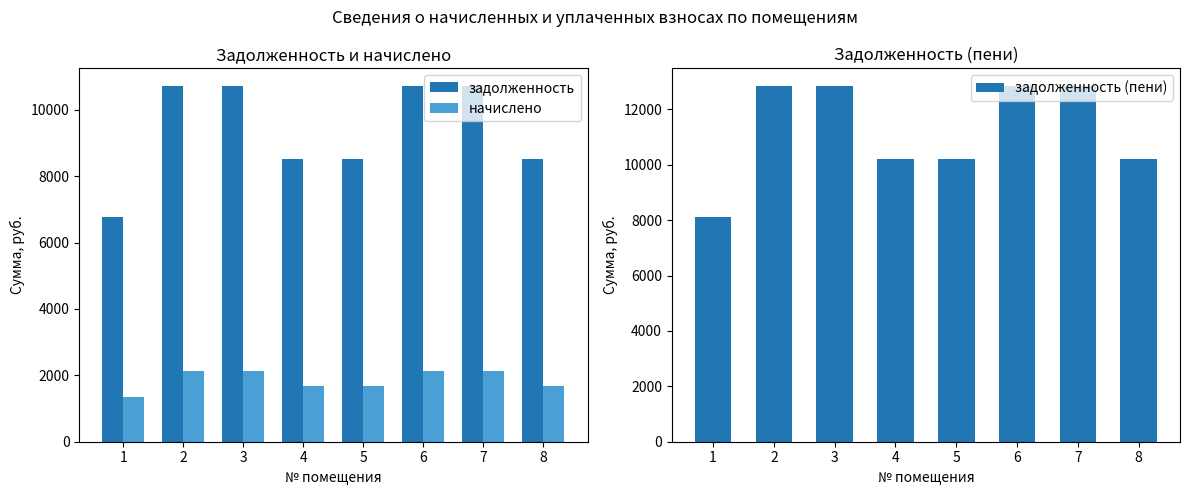

At which label is задолженность closest to 8736?

4